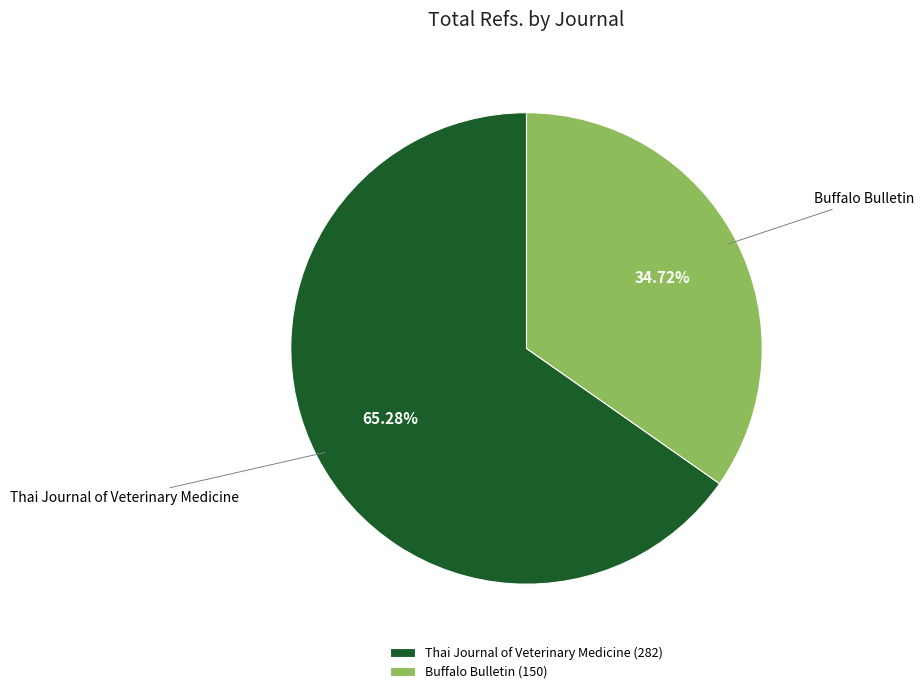

What is the ratio of the value at Thai Journal of Veterinary Medicine to the value at Buffalo Bulletin?

1.9